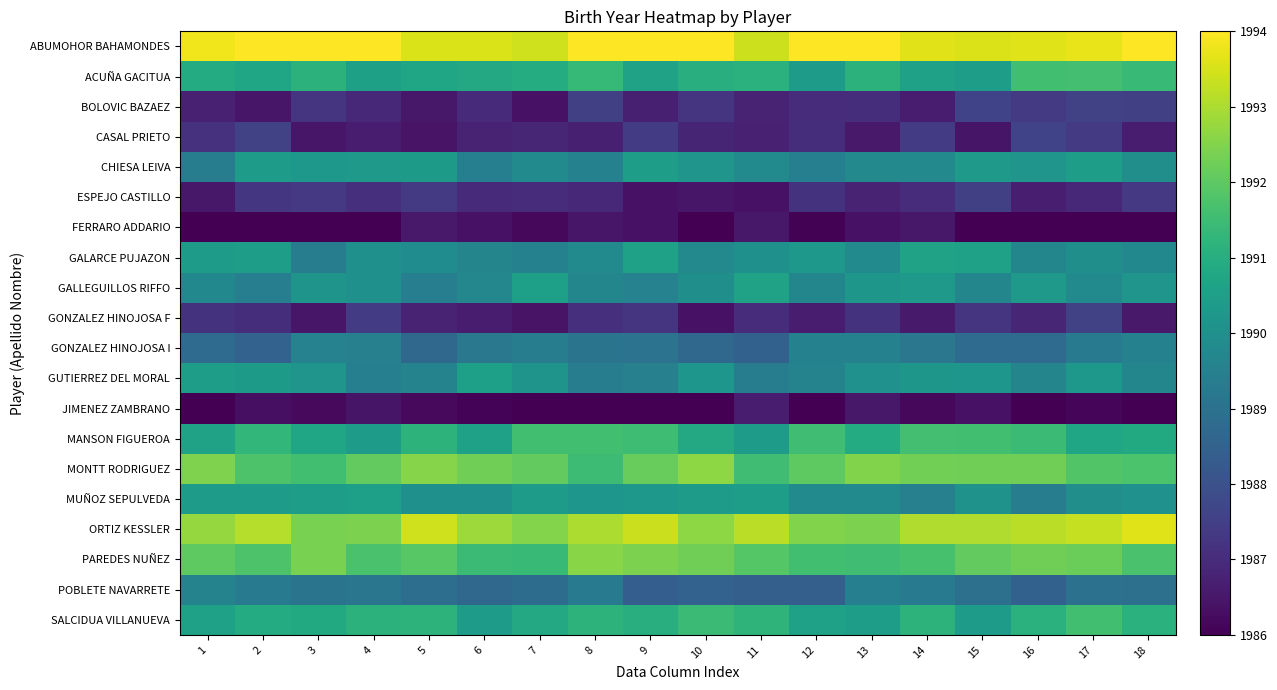

Between 2 and 17, which is larger?

2